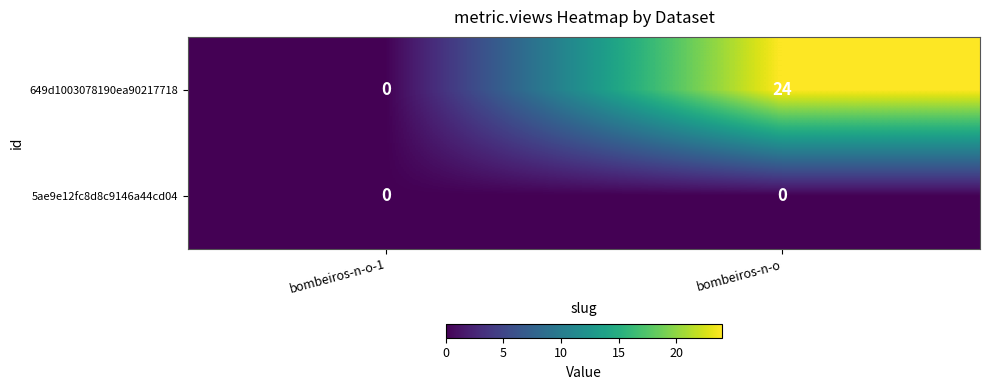

Count the number of categories in the chart.

2